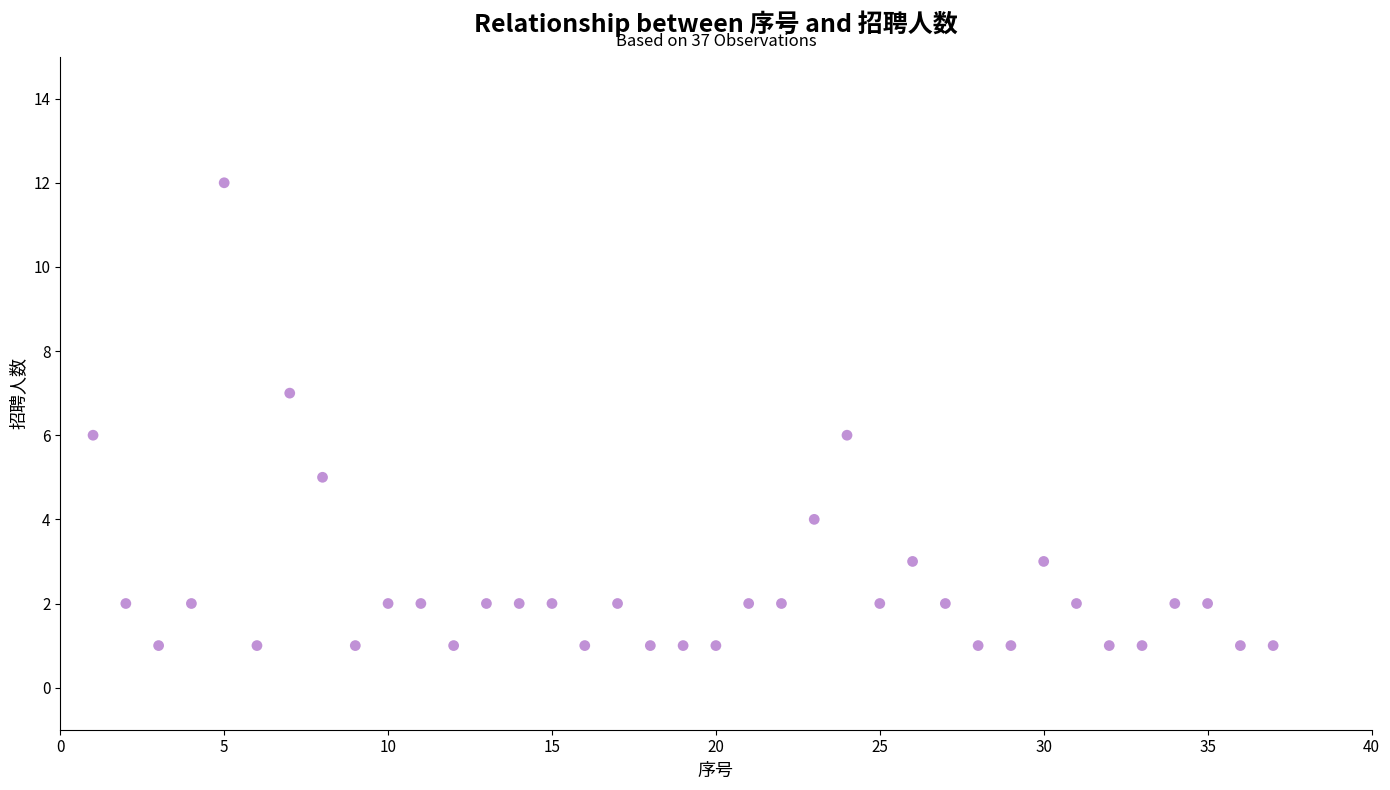

What is the range of Y values (max minus min)?

11